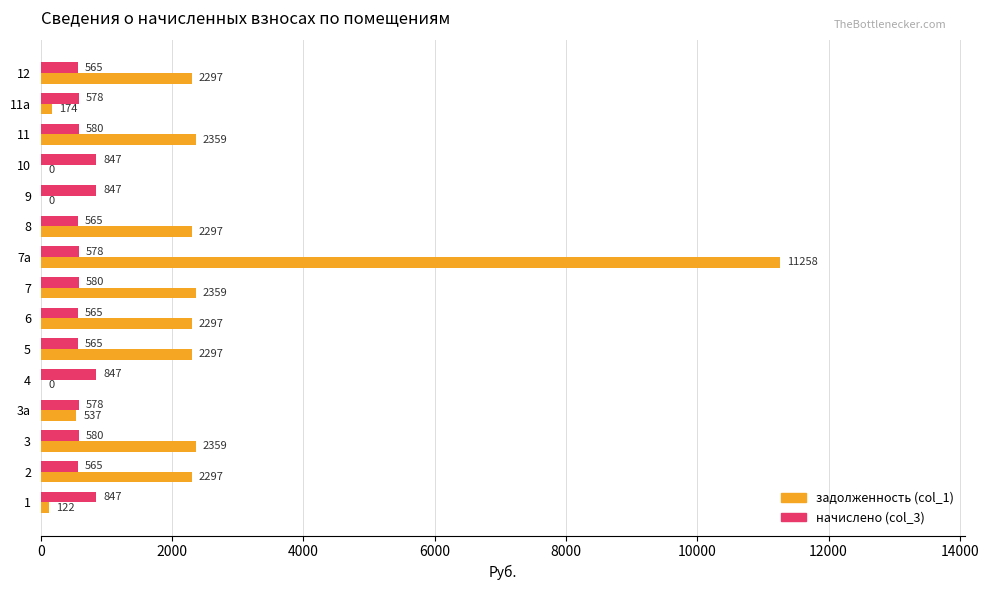

At which category is the sum across all series the highest?

7а